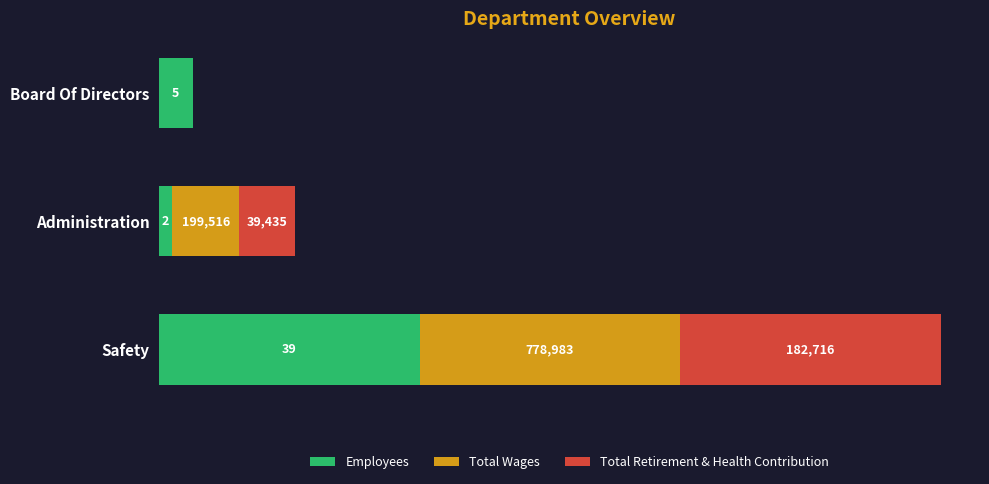

At how many categories does at least one series exceed 0?

3